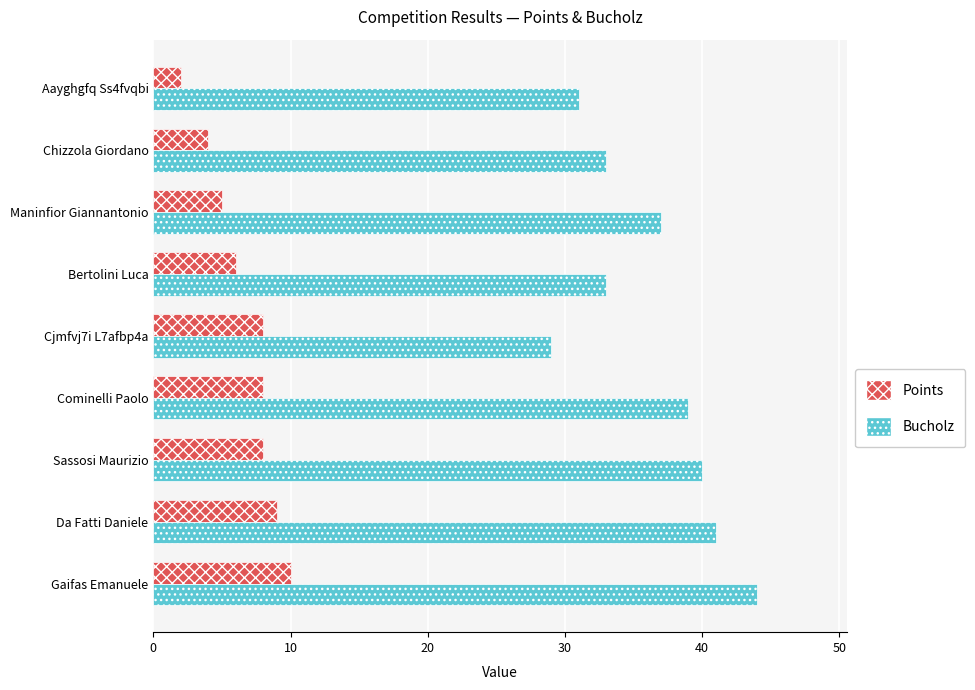

What is the total value across all series at Maninfior Giannantonio?

42